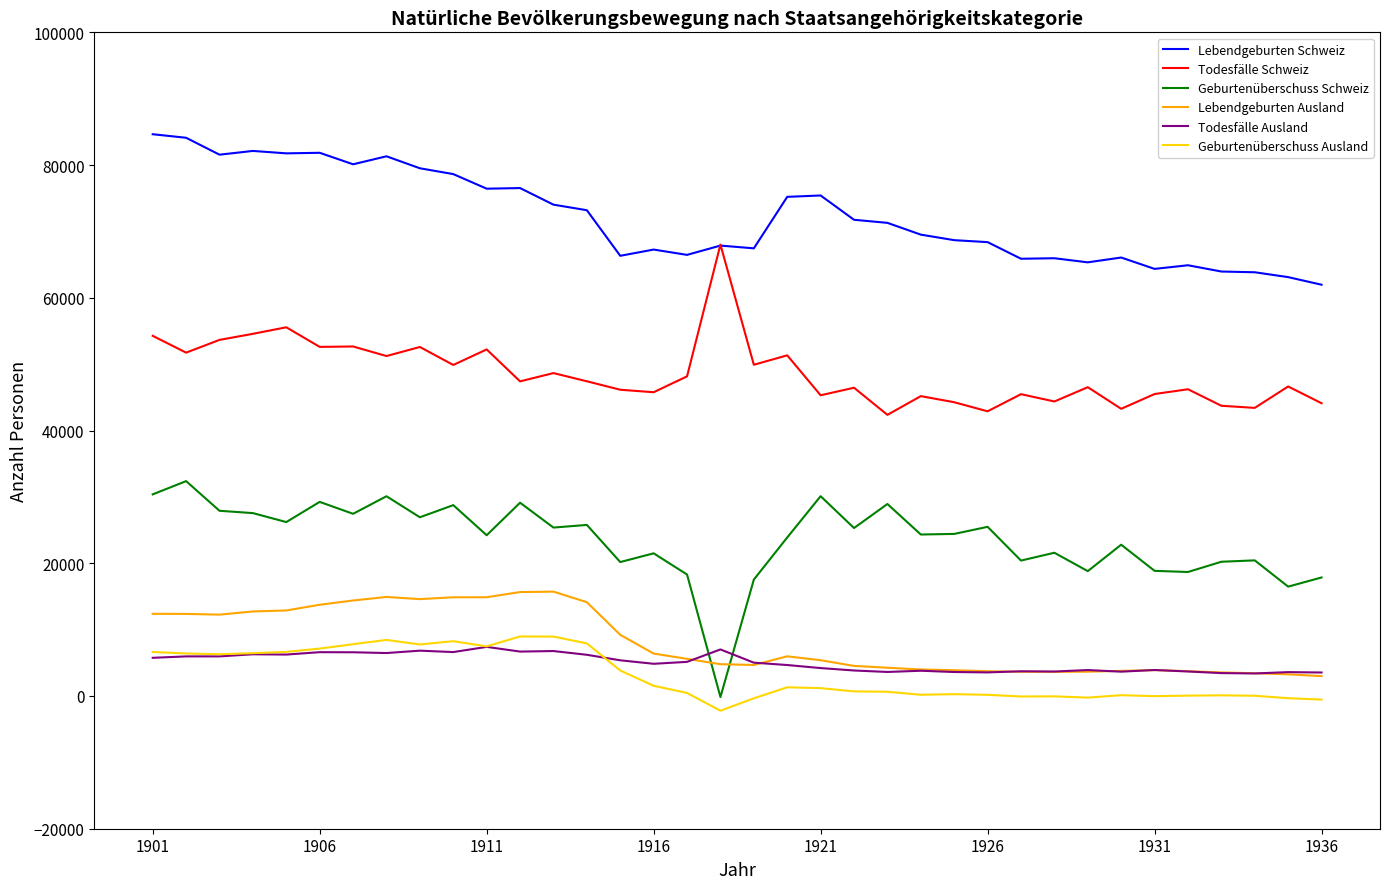

Which series has the largest range (max minus min)?

Geburtenüberschuss Schweiz